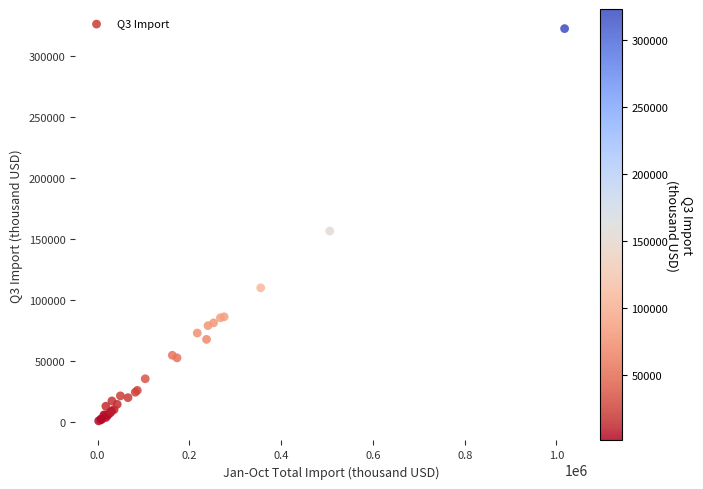

What Y value in the scatter plot is closest to 161936?

156747.3